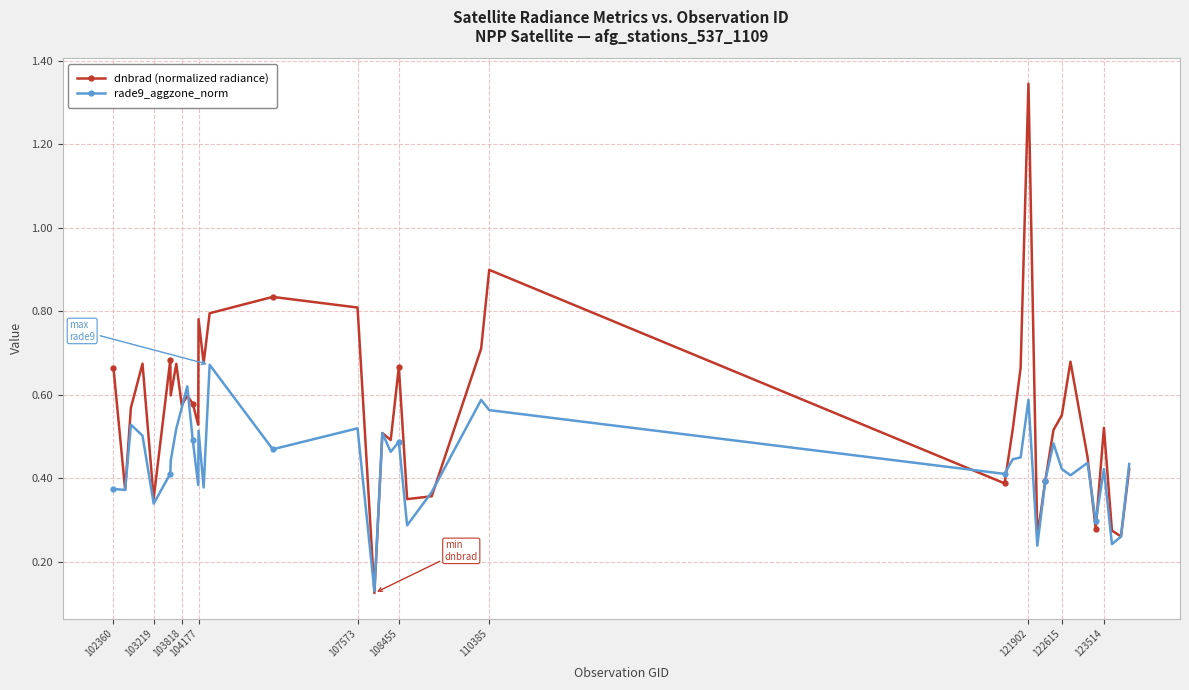

Which series has the widest spread of values?

dnbrad (normalized radiance)